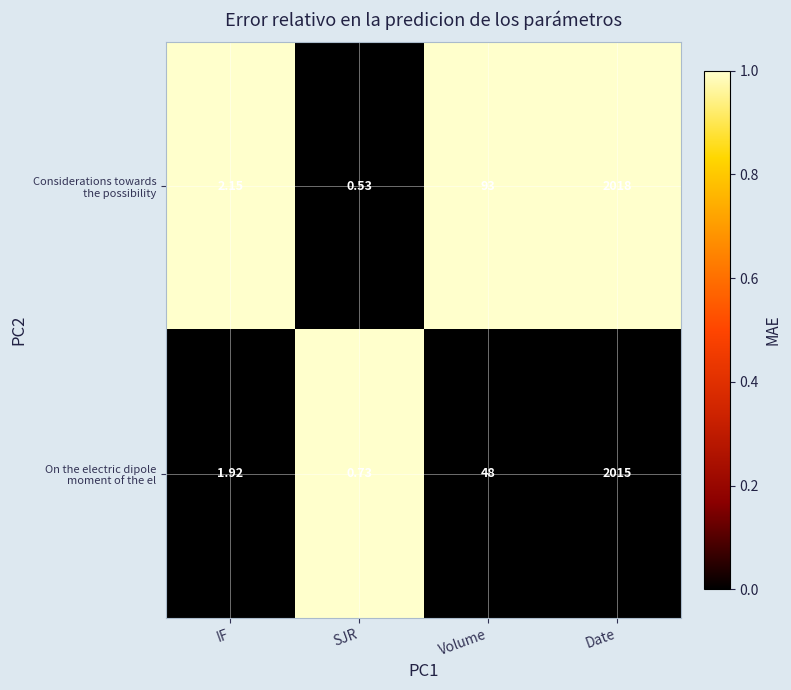

What is the difference between the highest and lowest values at Date?

3.0